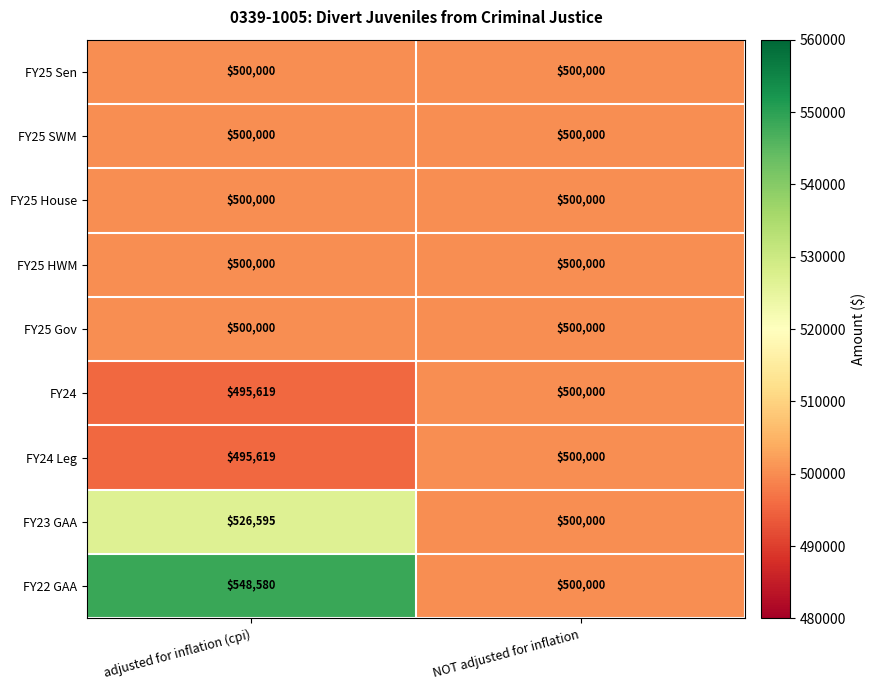

What is the average value of the FY25 HWM series?

500000